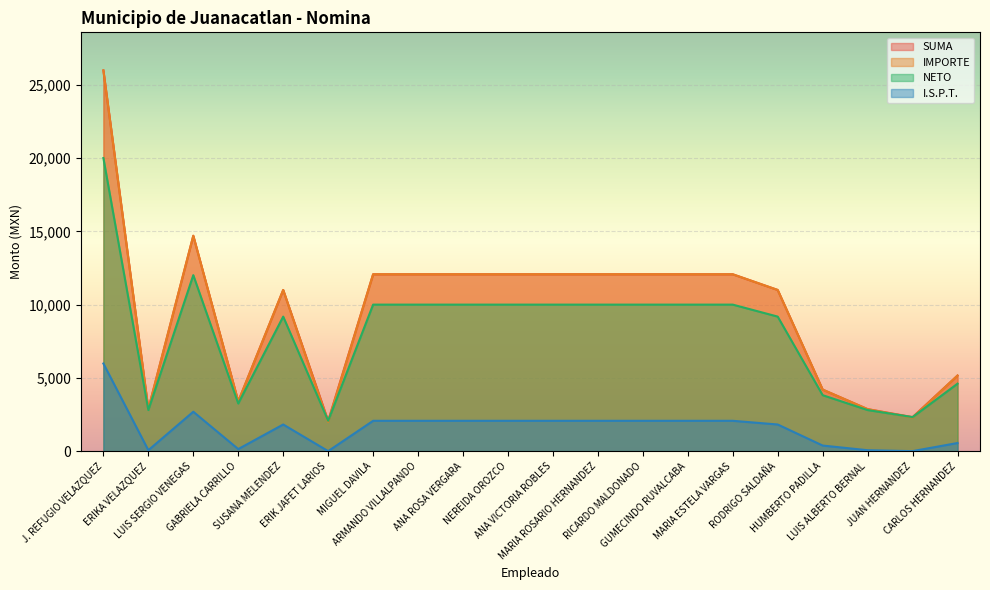

What is the average value of the I.S.P.T. series?

1606.9